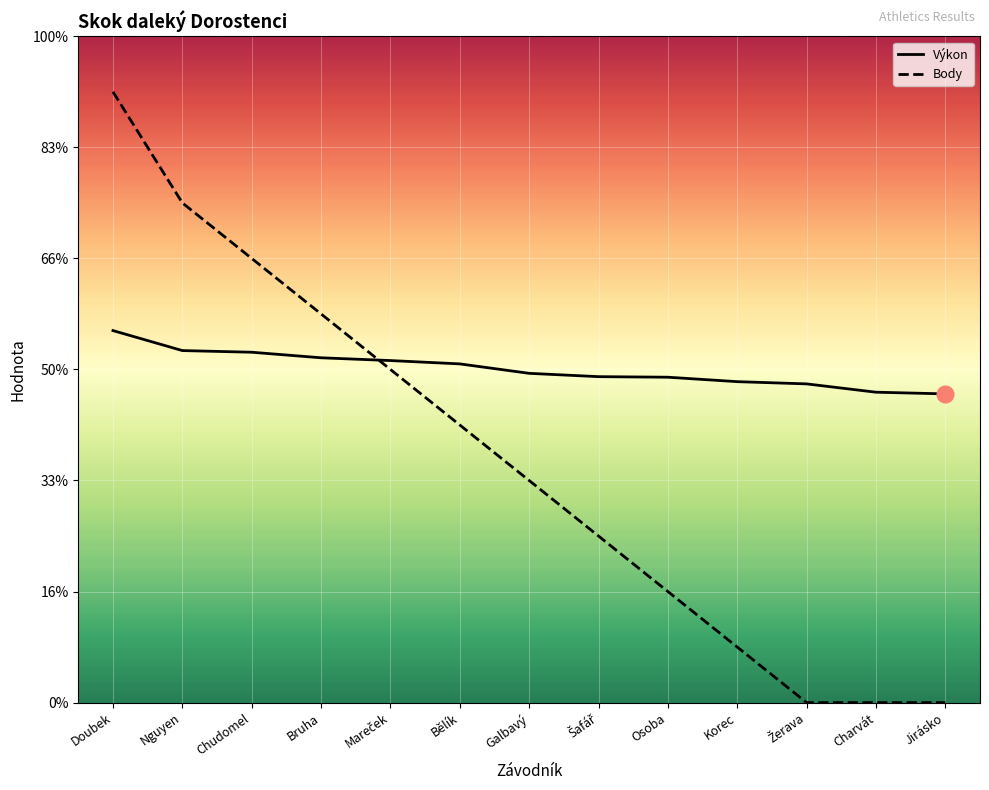

Reading left to right, list all the values displayed in this chart.

Výkon: 6.7	6.3	6.3	6.2	6.2	6.1	5.9	5.9	5.9	5.8	5.7	5.6	5.6
Body: 11.0	9.0	8.0	7.0	6.0	5.0	4.0	3.0	2.0	1.0	0.0	0.0	0.0